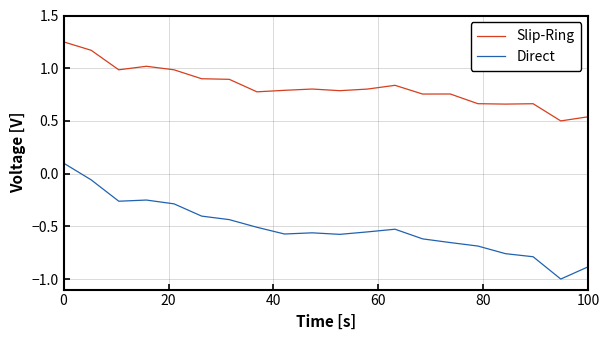

List the series in order of their overall mean, lowest first.

Direct, Slip-Ring